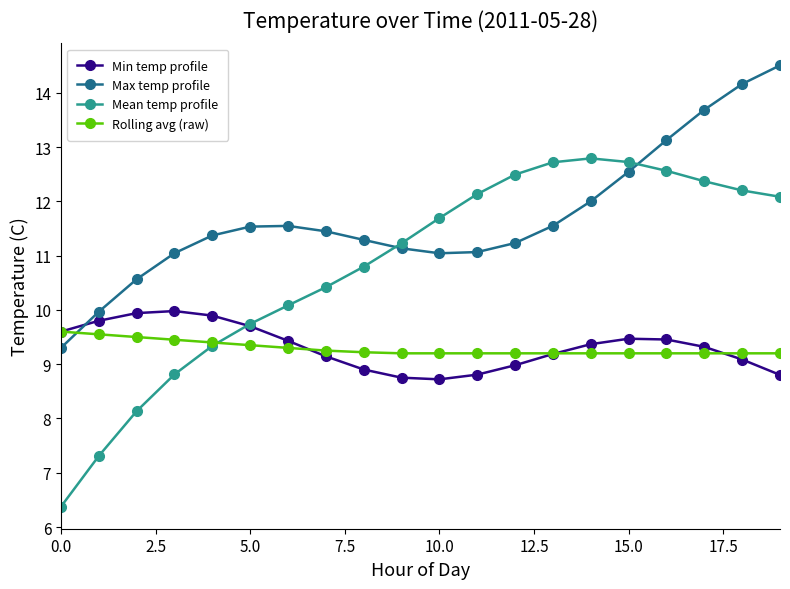

What is the value of the Min temp profile point at the 3rd from the left?

9.9